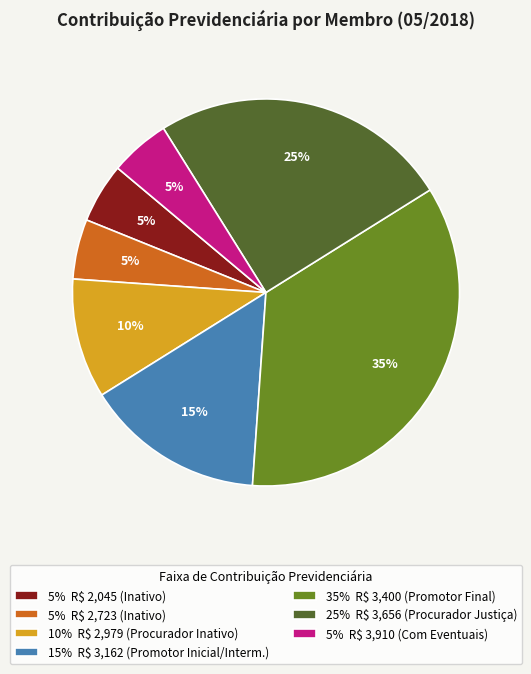

To the nearest percent, what percentage of the pie is 35% R$ 3,400 (Promotor Final)?

35%